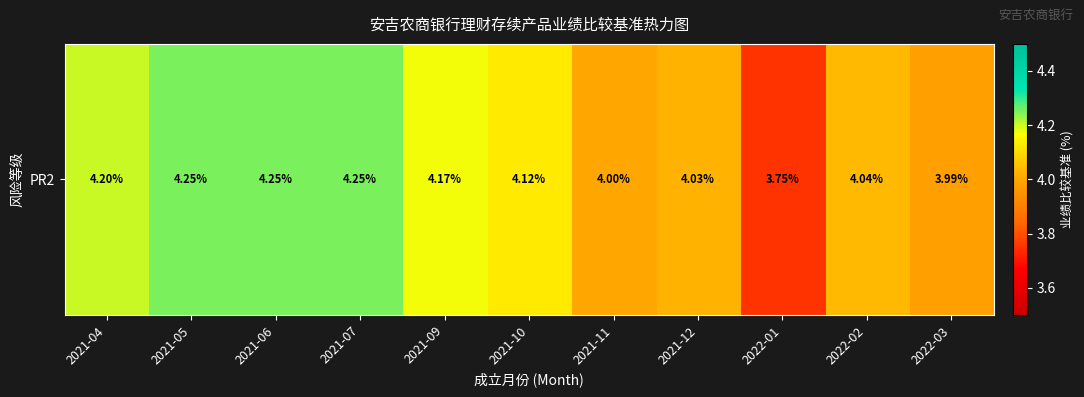

What is the sum of all values?

45.0